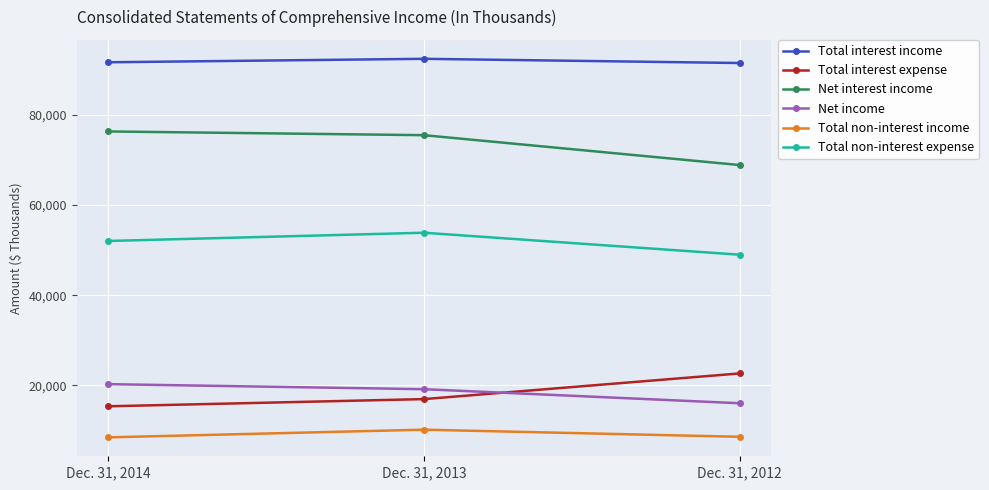

What is the difference between the highest and lowest values at Dec. 31, 2012?

82953